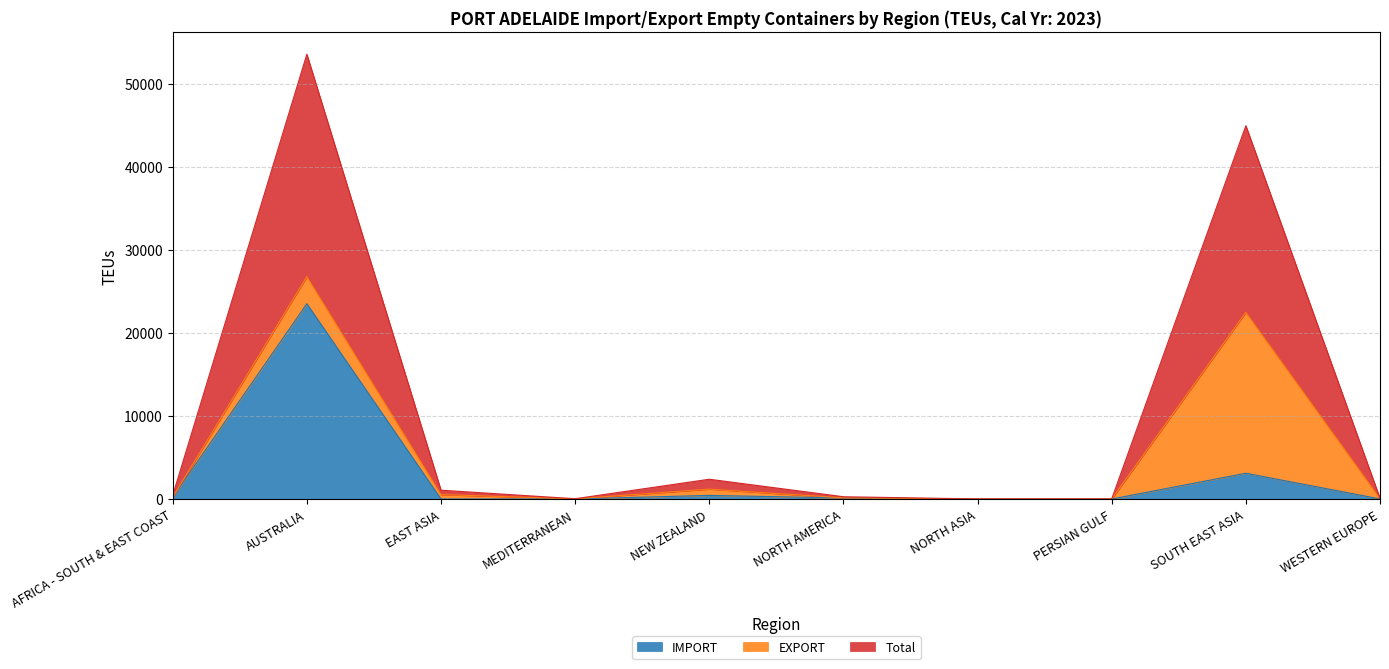

The IMPORT series shows -8728 at NORTH ASIA. True or false?

False